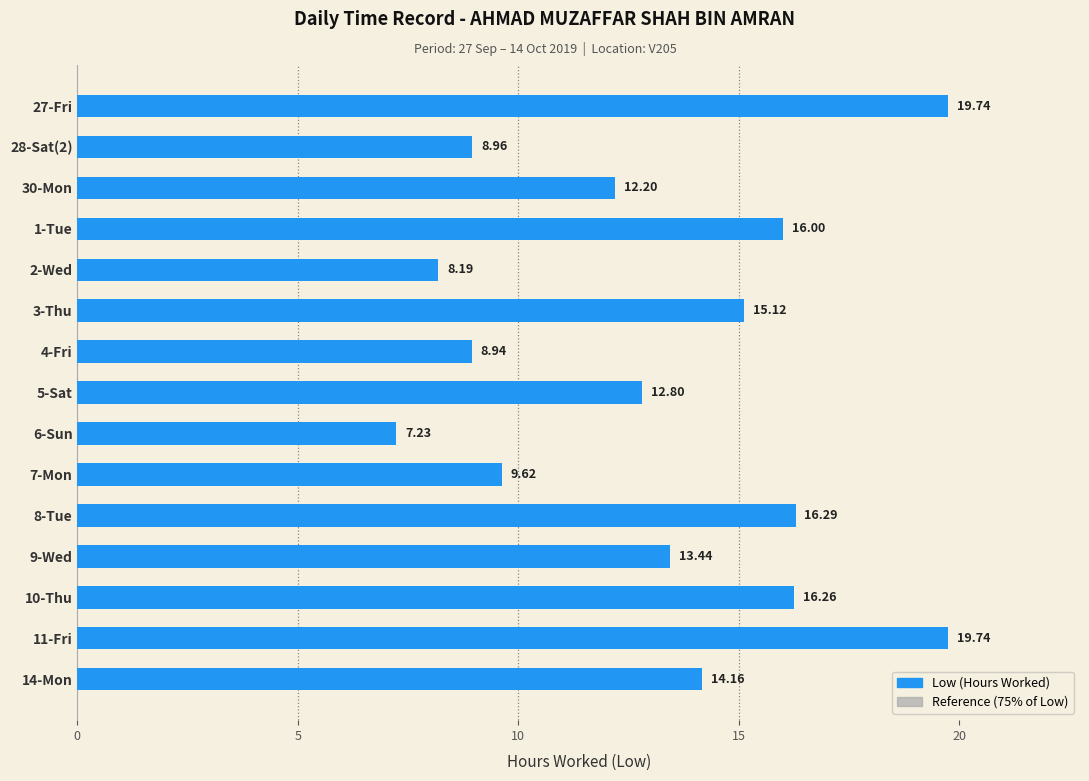

True or false: Reference (75%) has a value of 22.3 at 11-Fri.

False